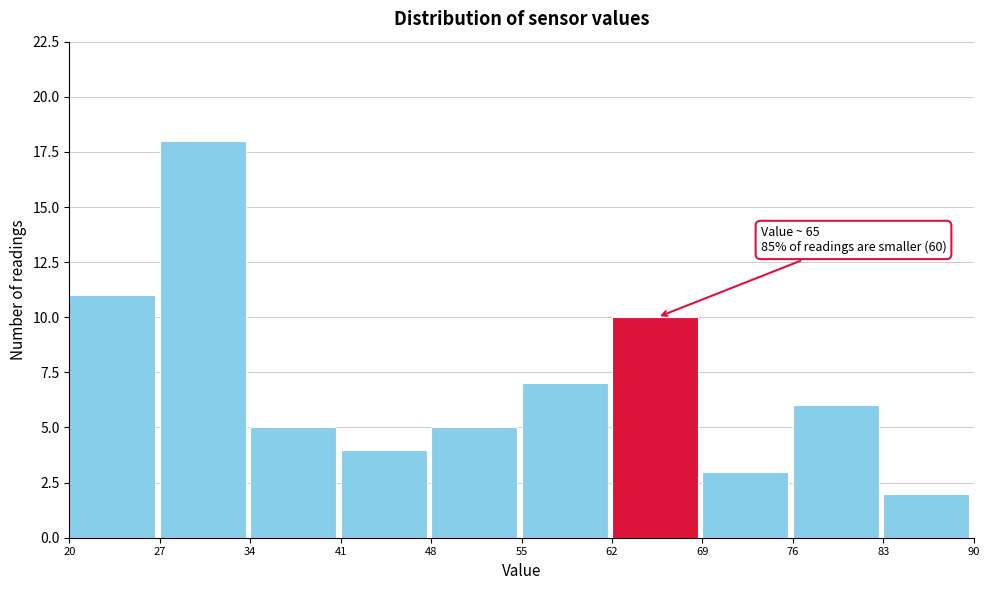

Over which range of the x-axis is the bar tallest?

27 to 34